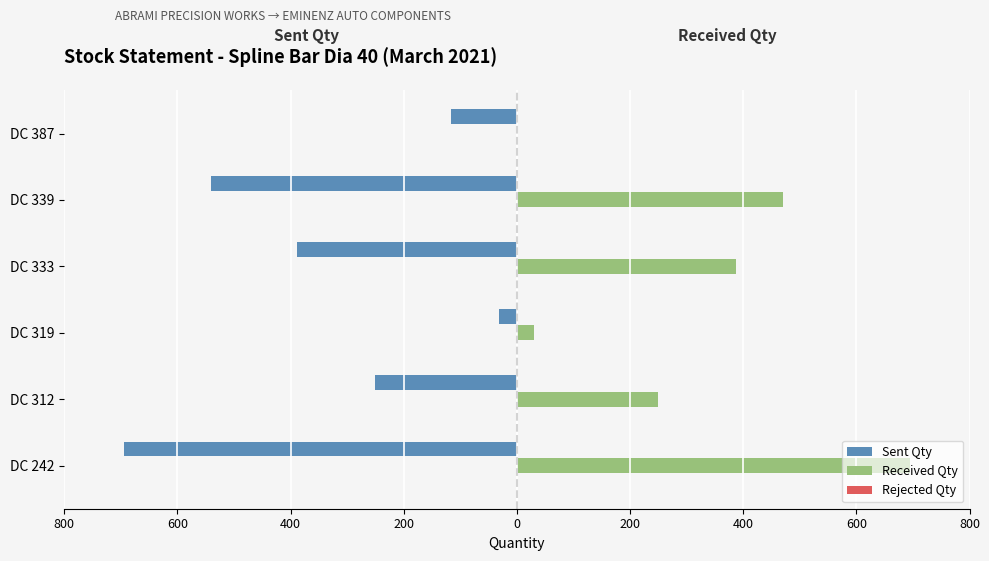

Rank the series by their average value, from lowest to highest.

Sent Qty, Rejected Qty, Received Qty